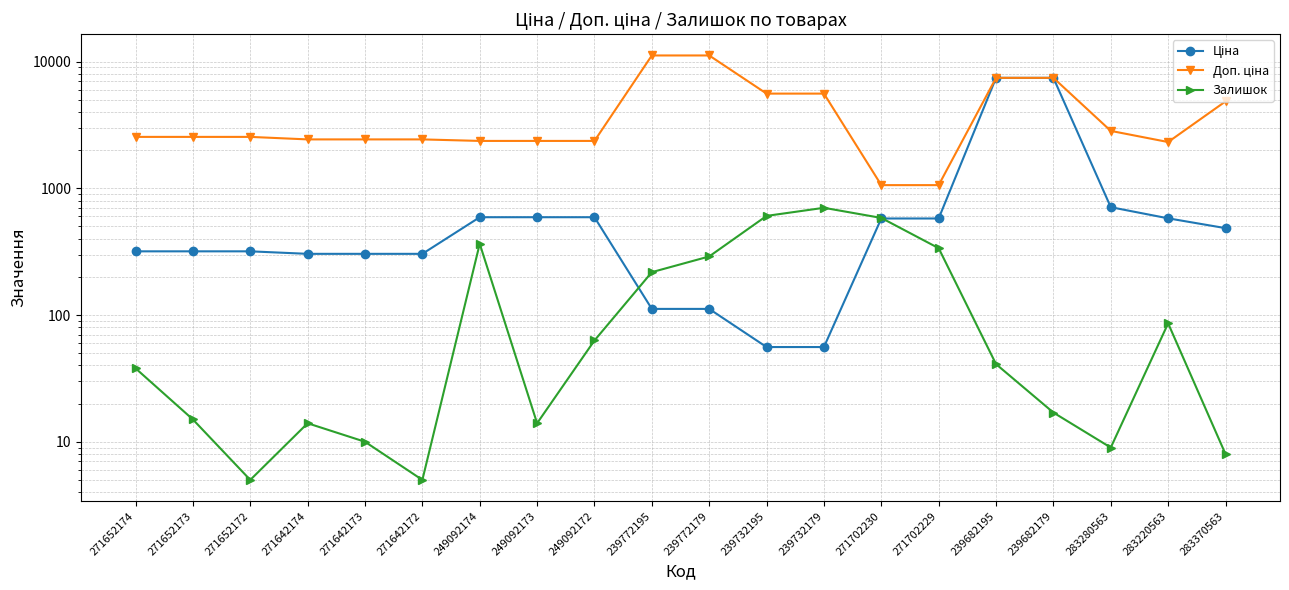

Reading right to left, extract all data points from this chart.

Ціна: 485.1	579.8	710.0	7444.6	7444.6	578.1	578.1	55.9	55.9	111.8	111.8	591.6	591.6	591.6	304.1	304.1	304.1	318.3	318.3	318.3
Доп. ціна: 4851.4	2319.2	2839.8	7444.6	7444.6	1060.0	1060.0	5591.0	5591.0	11182.0	11182.0	2366.5	2366.5	2366.5	2432.8	2432.8	2432.8	2546.4	2546.4	2546.4
Залишок: 8.0	86.0	9.0	17.0	41.0	337.0	584.0	702.0	606.0	290.0	218.0	63.0	14.0	365.0	5.0	10.0	14.0	5.0	15.0	38.0